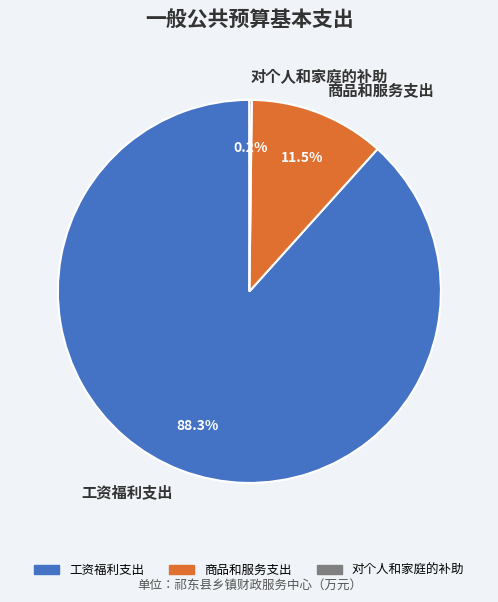

What portion of the pie excludes 工资福利支出?

11.7%